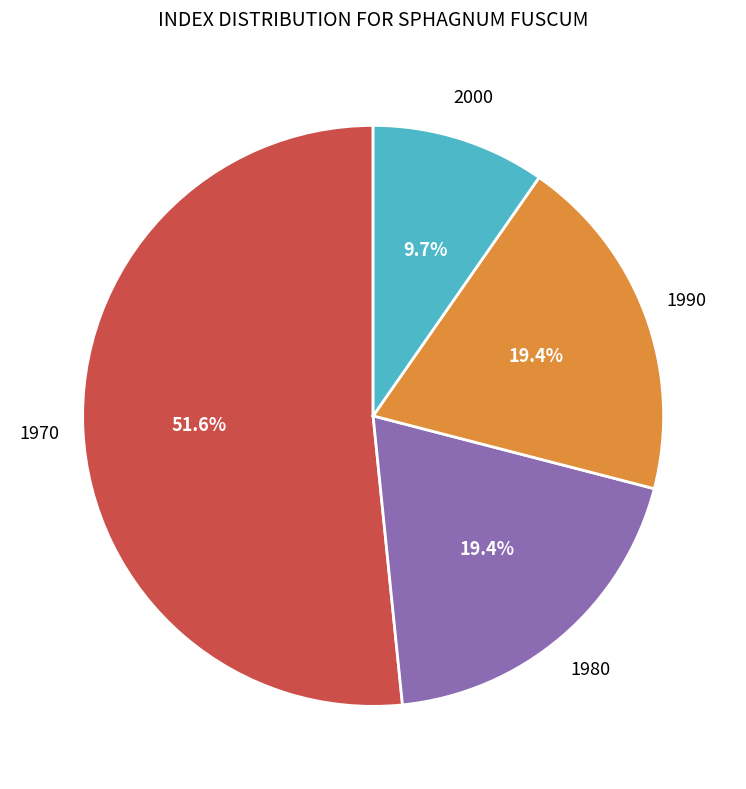

Count the number of slices in the pie.

4